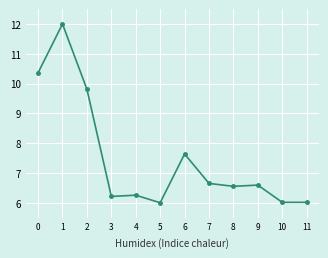

Where is the first local maximum?

1